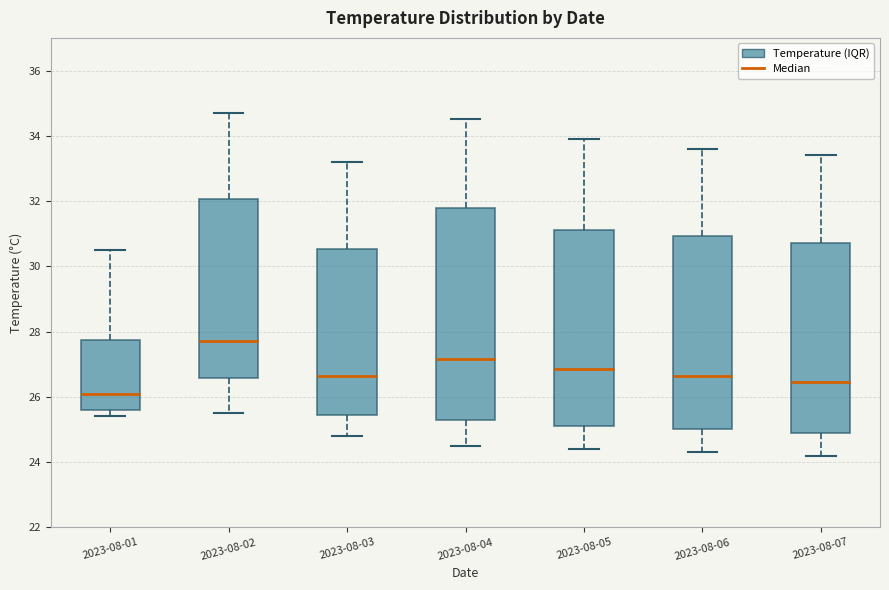

Where does the lower whisker of the box for 2023-08-02 end on the y-axis? The values are not printed on the chart, so give them approximately, as read against the axis.

25.6